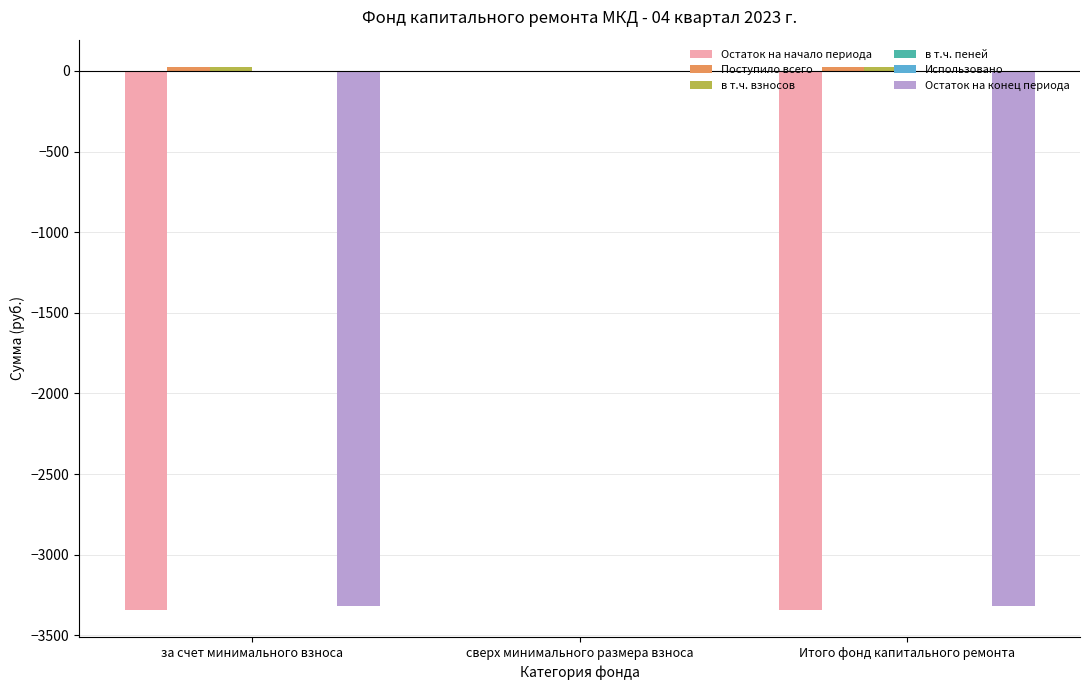

At which category is the sum across all series the highest?

сверх минимального размера взноса